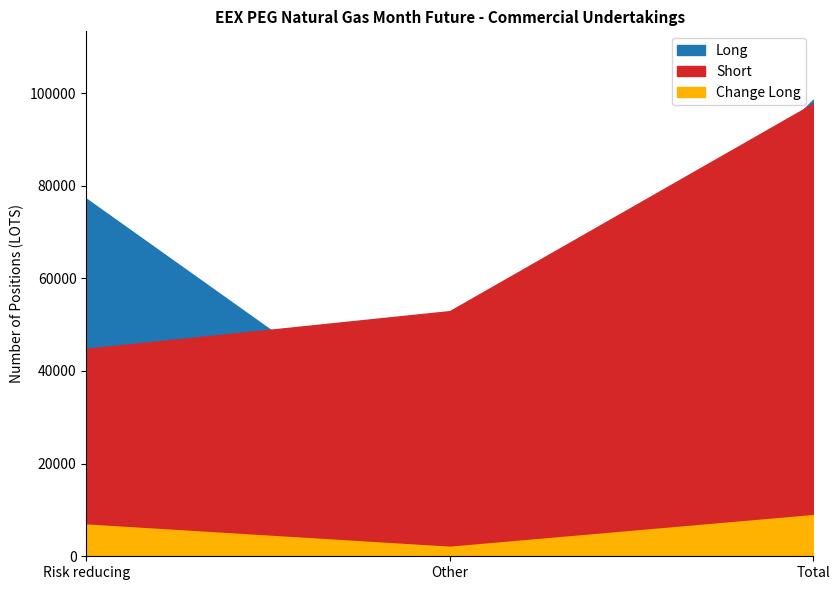

What is the sum of the Change Long values at Other and Risk reducing?

8878.0